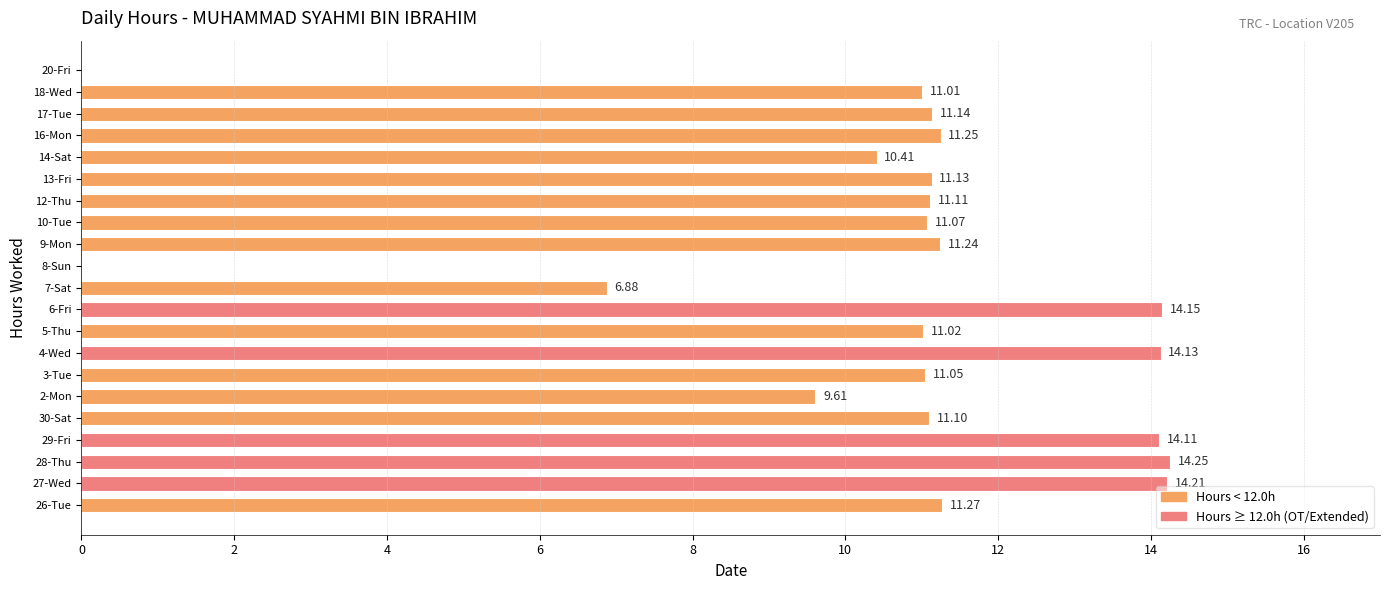

How many values are above zero?

19